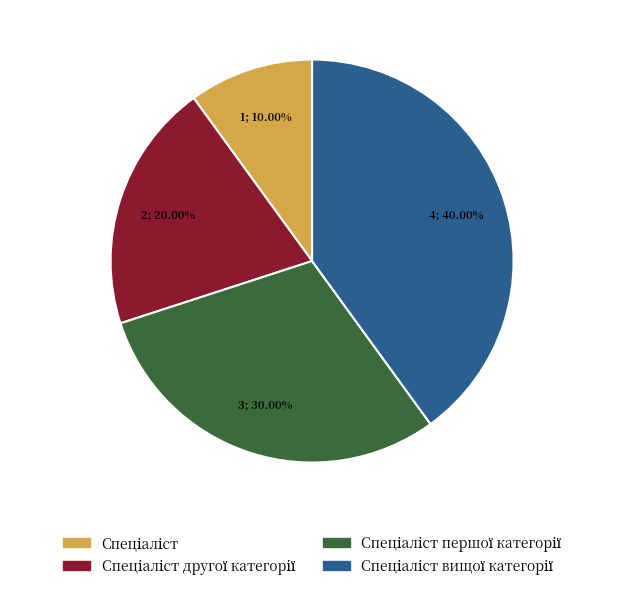

Does any single category account for the majority?

No